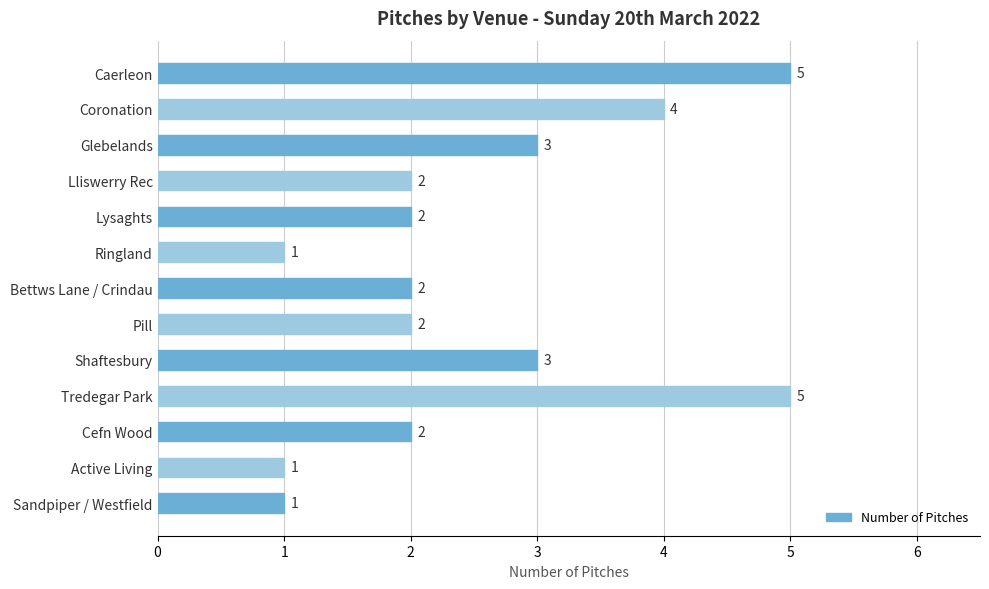

What is the change in value from Caerleon to Sandpiper / Westfield?

-4